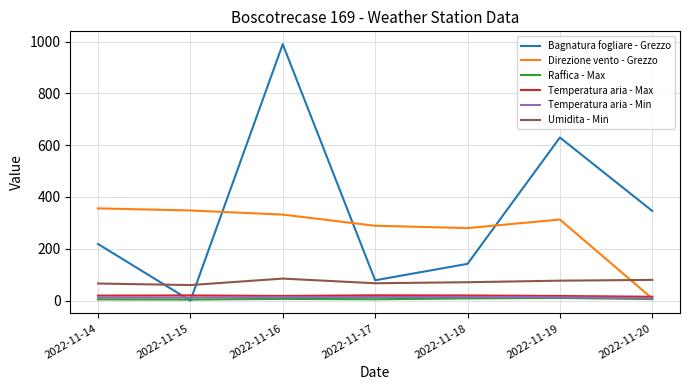

What is the maximum value for Umidita - Min?

85.0